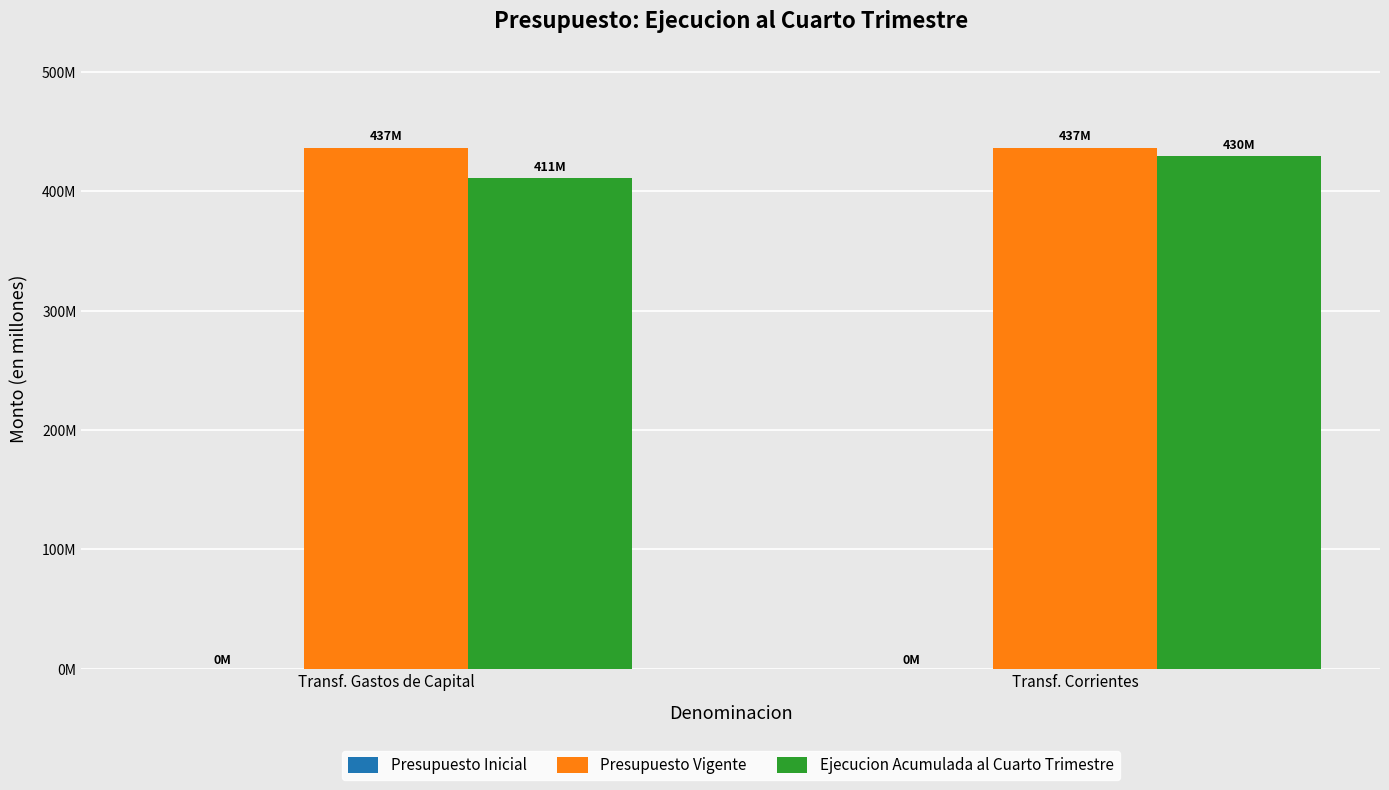

Are the bars grouped side by side (vs. stacked)?

Yes